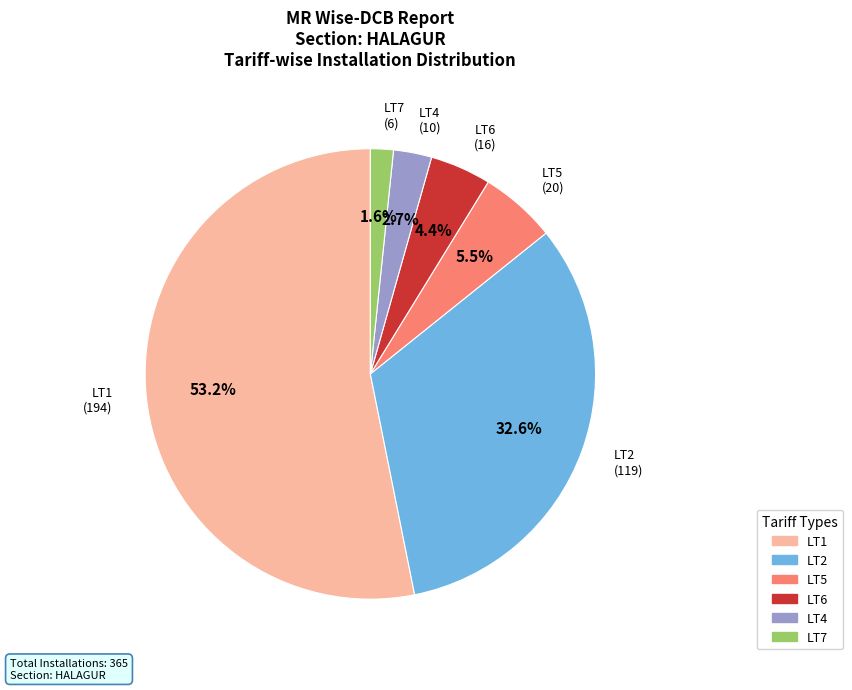

Which has a higher value, LT2 or LT7?

LT2